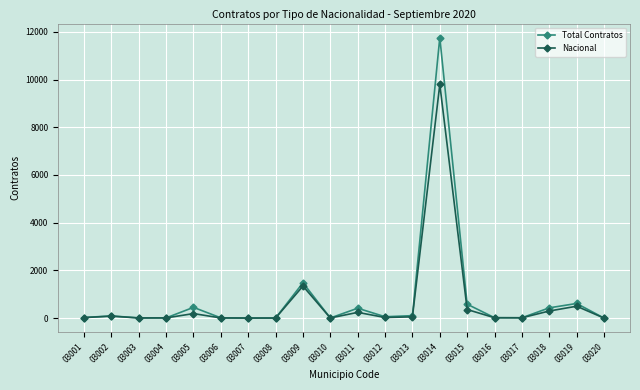

Rank the series by their maximum value, from lowest to highest.

Nacional, Total Contratos